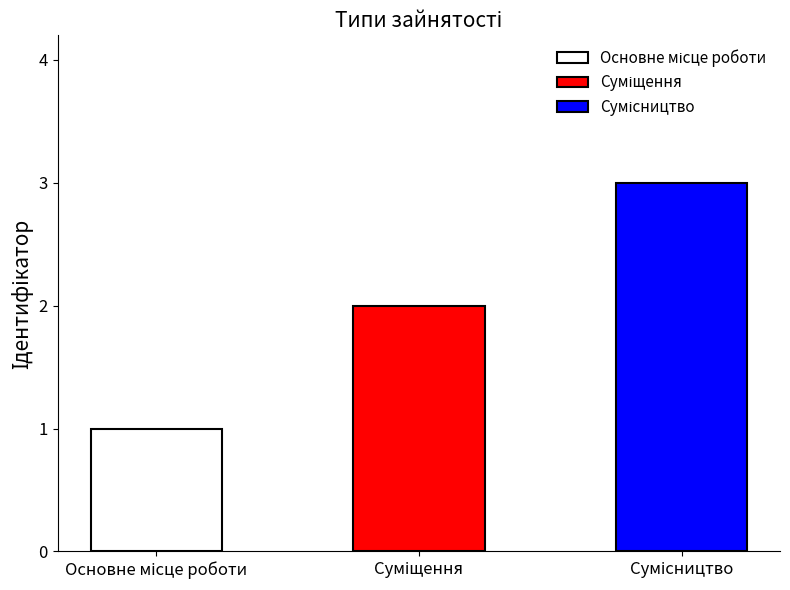

The chart shows a value of 2 at Суміщення. True or false?

True